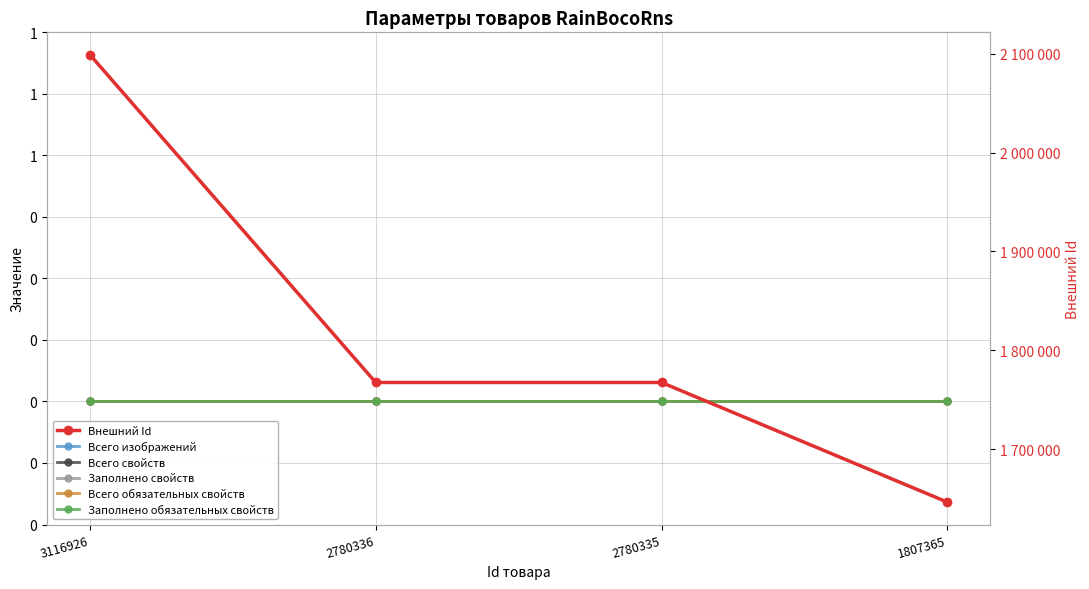

Is the value of Всего изображений at 3116926 greater than the value of Всего обязательных свойств at 3116926?

No